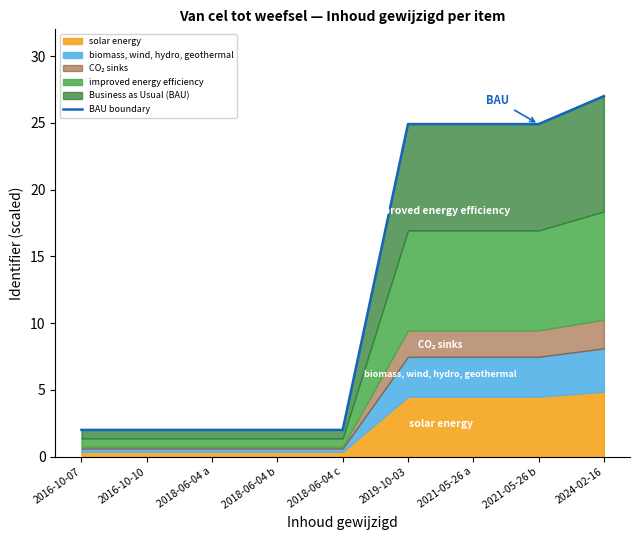

Rank the categories by value from lowest to highest.

2016-10-07, 2016-10-10, 2018-06-04 a, 2018-06-04 b, 2018-06-04 c, 2019-10-03, 2021-05-26 a, 2021-05-26 b, 2024-02-16